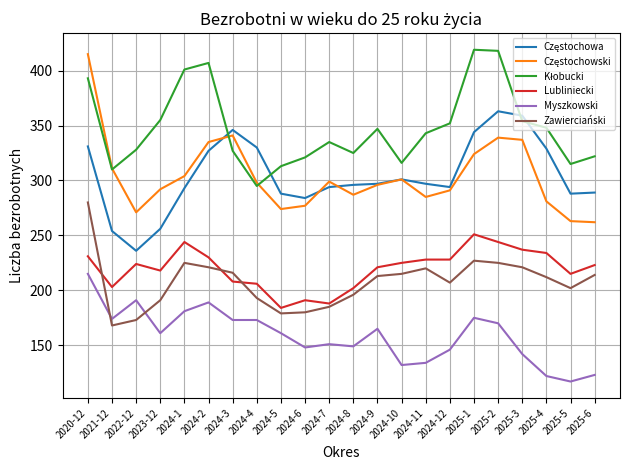

At which label does Myszkowski reach its peak?

2020-12